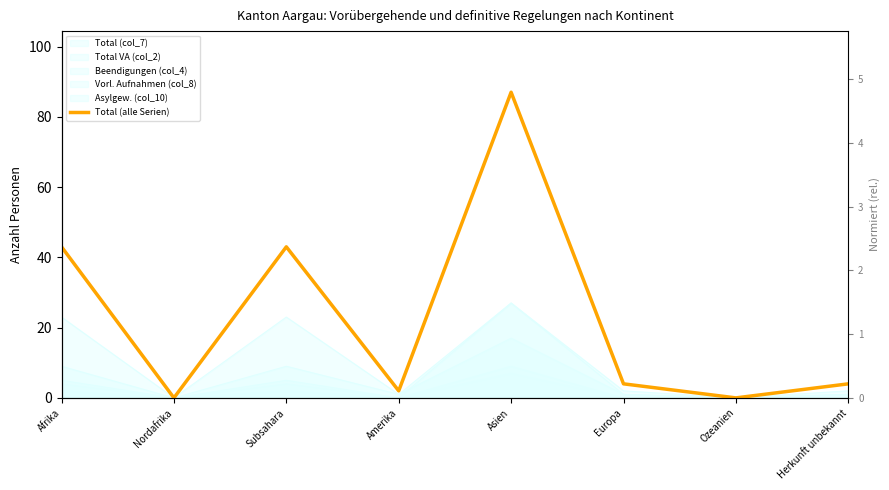

Does the chart display data point markers on the line(s)?

No